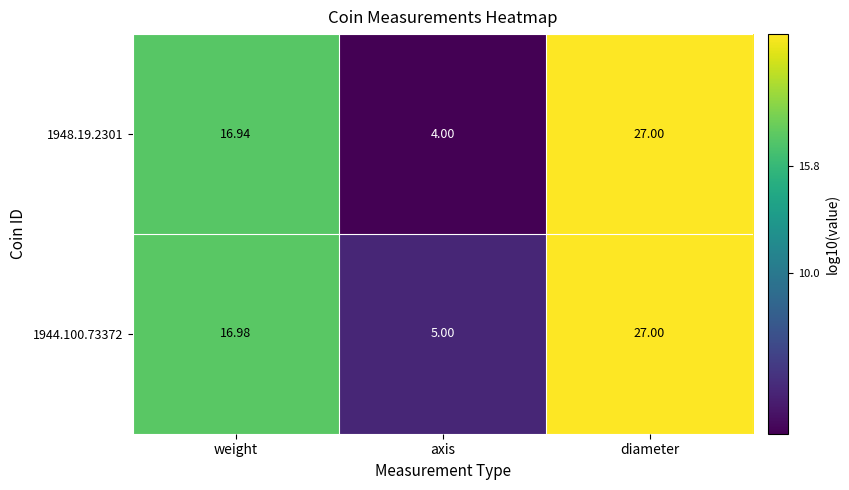

Is the value of 1948.19.2301 at weight greater than the value of 1944.100.73372 at diameter?

No